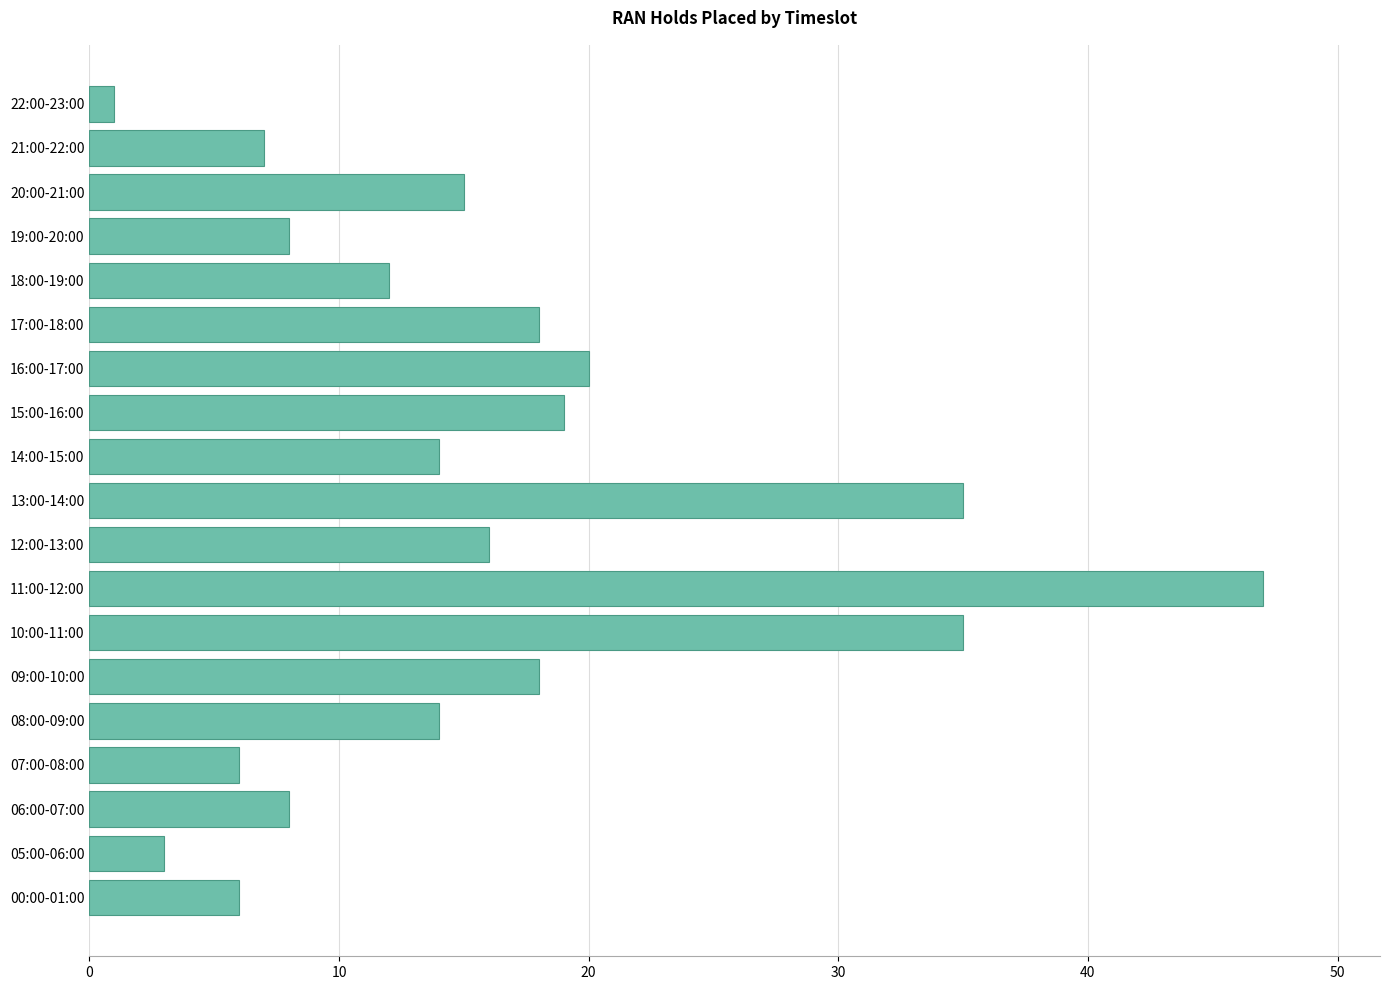

Does the chart contain stacked bars?

No